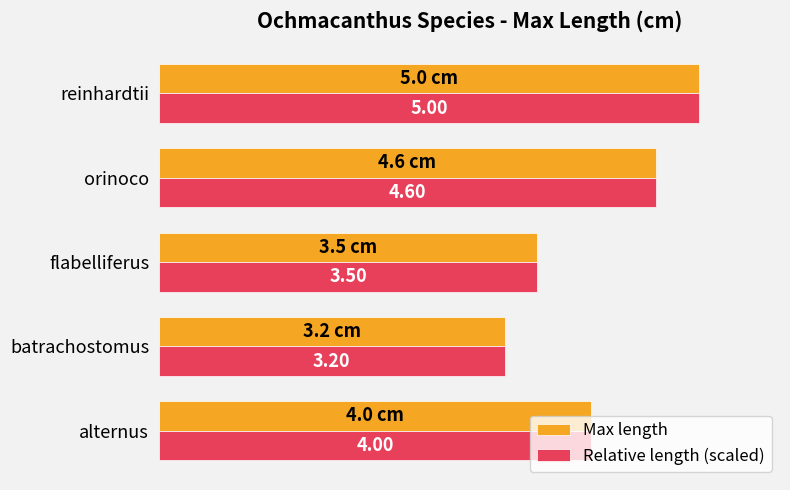

Where is Max length nearest to the value 4?

alternus